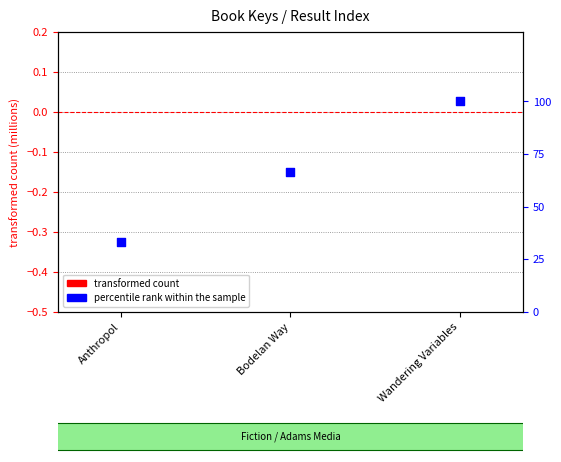

Which series has the widest spread of Y values?

percentile rank within the sample